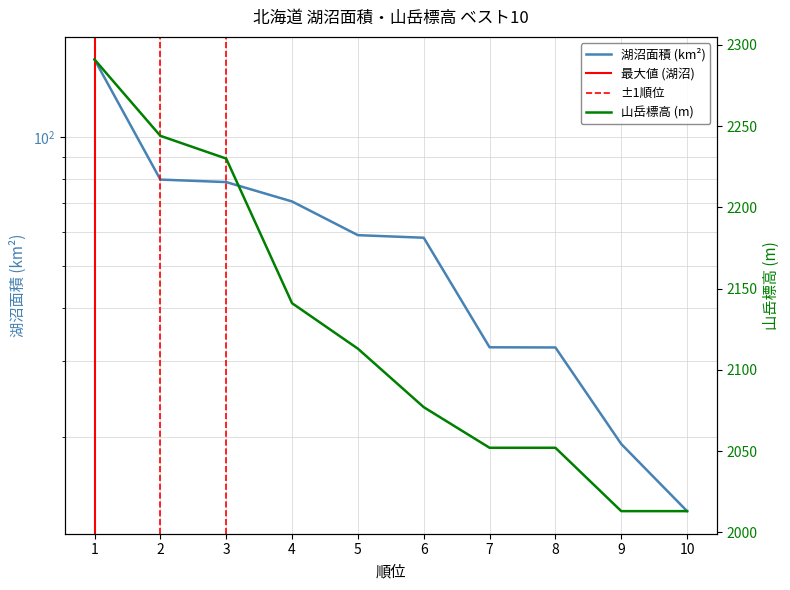

What is the difference between the maximum and minimum values in the 湖沼面積 (km²) series?

138.2